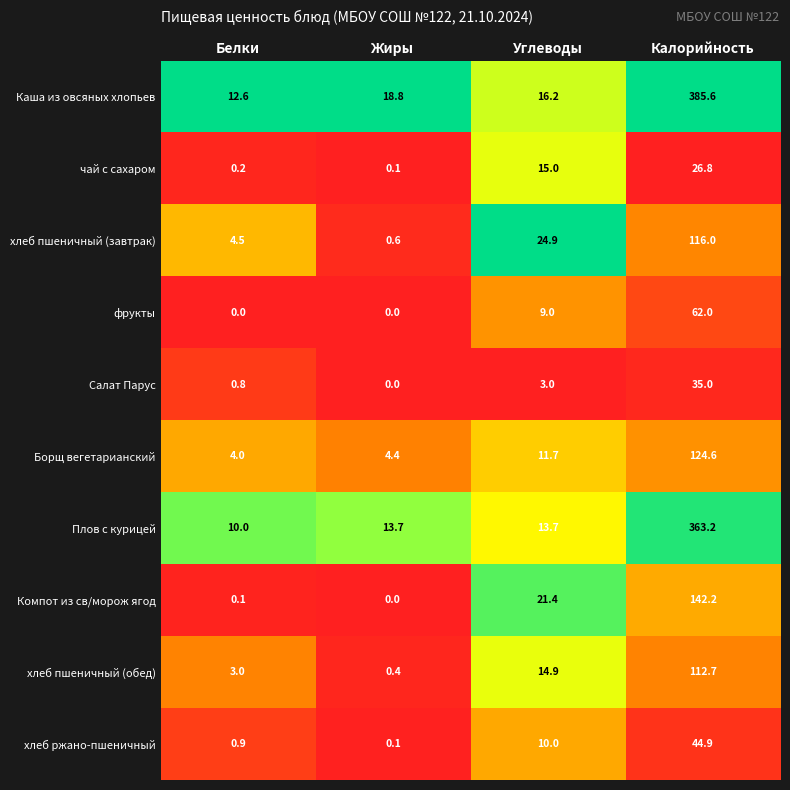

Which series has the largest total across all categories?

Каша из овсяных хлопьев